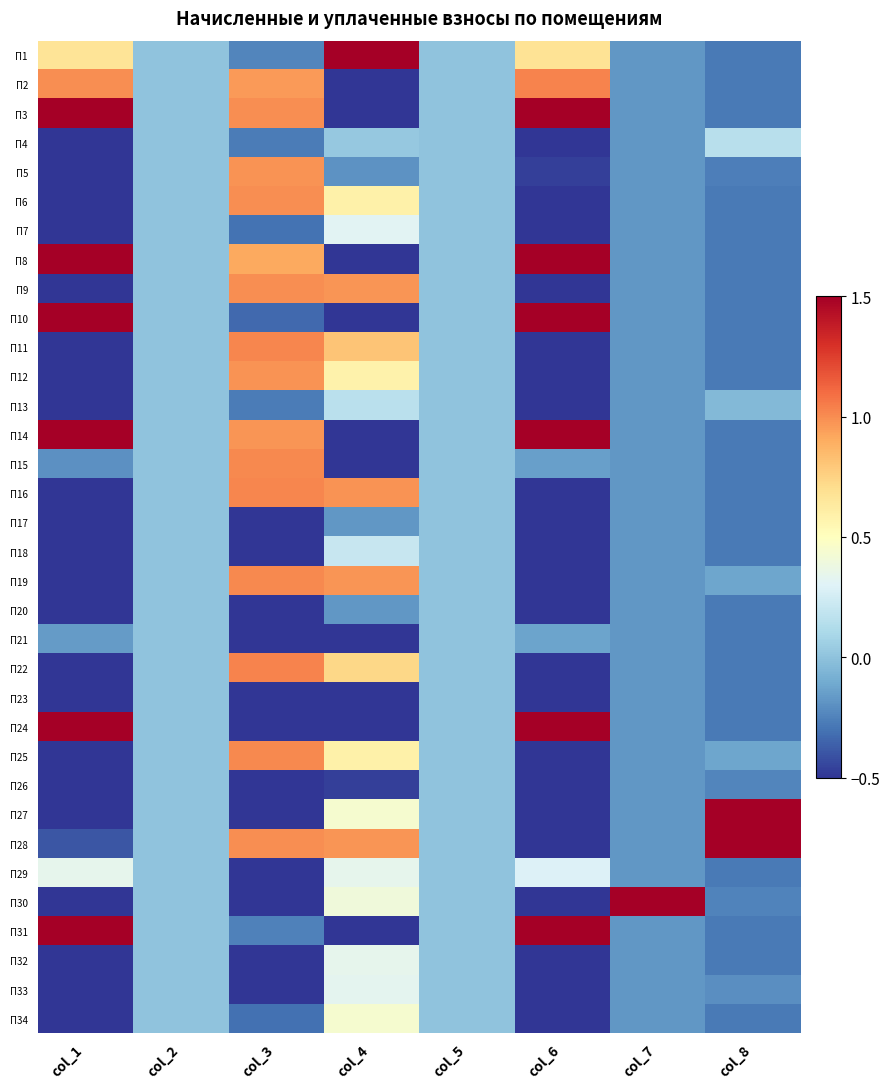

Reading left to right, extract all data points from this chart.

П1: col_1=0.7	col_2=0.0	col_3=-0.2	col_4=3.3	col_5=0.0	col_6=0.7	col_7=-0.2	col_8=-0.3
П2: col_1=1.0	col_2=0.0	col_3=1.0	col_4=-1.3	col_5=0.0	col_6=1.0	col_7=-0.2	col_8=-0.3
П3: col_1=2.5	col_2=0.0	col_3=1.0	col_4=-1.3	col_5=0.0	col_6=2.5	col_7=-0.2	col_8=-0.3
П4: col_1=-0.6	col_2=0.0	col_3=-0.3	col_4=0.0	col_5=0.0	col_6=-0.6	col_7=-0.2	col_8=0.2
П5: col_1=-0.5	col_2=0.0	col_3=1.0	col_4=-0.2	col_5=0.0	col_6=-0.5	col_7=-0.2	col_8=-0.3
П6: col_1=-0.6	col_2=0.0	col_3=1.0	col_4=0.6	col_5=0.0	col_6=-0.6	col_7=-0.2	col_8=-0.3
П7: col_1=-0.6	col_2=0.0	col_3=-0.3	col_4=0.3	col_5=0.0	col_6=-0.6	col_7=-0.2	col_8=-0.3
П8: col_1=1.6	col_2=0.0	col_3=0.9	col_4=-1.3	col_5=0.0	col_6=1.6	col_7=-0.2	col_8=-0.3
П9: col_1=-0.6	col_2=0.0	col_3=1.0	col_4=1.0	col_5=0.0	col_6=-0.6	col_7=-0.2	col_8=-0.3
П10: col_1=1.8	col_2=0.0	col_3=-0.3	col_4=-1.3	col_5=0.0	col_6=1.8	col_7=-0.2	col_8=-0.3
П11: col_1=-0.6	col_2=0.0	col_3=1.0	col_4=0.8	col_5=0.0	col_6=-0.6	col_7=-0.2	col_8=-0.3
П12: col_1=-0.6	col_2=0.0	col_3=1.0	col_4=0.6	col_5=0.0	col_6=-0.6	col_7=-0.2	col_8=-0.3
П13: col_1=-0.6	col_2=0.0	col_3=-0.3	col_4=0.2	col_5=0.0	col_6=-0.6	col_7=-0.2	col_8=-0.0
П14: col_1=2.5	col_2=0.0	col_3=1.0	col_4=-1.3	col_5=0.0	col_6=2.5	col_7=-0.2	col_8=-0.3
П15: col_1=-0.2	col_2=0.0	col_3=1.0	col_4=-1.3	col_5=0.0	col_6=-0.1	col_7=-0.2	col_8=-0.3
П16: col_1=-0.6	col_2=0.0	col_3=1.0	col_4=1.0	col_5=0.0	col_6=-0.6	col_7=-0.2	col_8=-0.3
П17: col_1=-0.6	col_2=0.0	col_3=-1.8	col_4=-0.2	col_5=0.0	col_6=-0.6	col_7=-0.2	col_8=-0.3
П18: col_1=-0.6	col_2=0.0	col_3=-0.5	col_4=0.2	col_5=0.0	col_6=-0.6	col_7=-0.2	col_8=-0.3
П19: col_1=-0.6	col_2=0.0	col_3=1.0	col_4=1.0	col_5=0.0	col_6=-0.6	col_7=-0.2	col_8=-0.1
П20: col_1=-0.6	col_2=0.0	col_3=-1.8	col_4=-0.2	col_5=0.0	col_6=-0.6	col_7=-0.2	col_8=-0.3
П21: col_1=-0.2	col_2=0.0	col_3=-0.5	col_4=-1.3	col_5=0.0	col_6=-0.1	col_7=-0.2	col_8=-0.3
П22: col_1=-0.6	col_2=0.0	col_3=1.0	col_4=0.7	col_5=0.0	col_6=-0.6	col_7=-0.2	col_8=-0.3
П23: col_1=-0.6	col_2=0.0	col_3=-1.8	col_4=-0.5	col_5=0.0	col_6=-0.6	col_7=-0.2	col_8=-0.3
П24: col_1=1.7	col_2=0.0	col_3=-0.5	col_4=-1.3	col_5=0.0	col_6=1.7	col_7=-0.2	col_8=-0.3
П25: col_1=-0.6	col_2=0.0	col_3=1.0	col_4=0.6	col_5=0.0	col_6=-0.6	col_7=-0.2	col_8=-0.1
П26: col_1=-0.6	col_2=0.0	col_3=-1.8	col_4=-0.5	col_5=0.0	col_6=-0.6	col_7=-0.2	col_8=-0.2
П27: col_1=-0.6	col_2=0.0	col_3=-0.5	col_4=0.4	col_5=0.0	col_6=-0.6	col_7=-0.2	col_8=2.9
П28: col_1=-0.4	col_2=0.0	col_3=1.0	col_4=1.0	col_5=0.0	col_6=-0.6	col_7=-0.2	col_8=4.8
П29: col_1=0.3	col_2=0.0	col_3=-1.8	col_4=0.3	col_5=0.0	col_6=0.3	col_7=-0.2	col_8=-0.3
П30: col_1=-0.6	col_2=0.0	col_3=-0.6	col_4=0.4	col_5=0.0	col_6=-0.6	col_7=5.7	col_8=-0.2
П31: col_1=1.8	col_2=0.0	col_3=-0.3	col_4=-1.3	col_5=0.0	col_6=1.8	col_7=-0.2	col_8=-0.3
П32: col_1=-0.6	col_2=0.0	col_3=-0.6	col_4=0.3	col_5=0.0	col_6=-0.6	col_7=-0.2	col_8=-0.3
П33: col_1=-0.6	col_2=0.0	col_3=-0.6	col_4=0.3	col_5=0.0	col_6=-0.6	col_7=-0.2	col_8=-0.2
П34: col_1=-0.6	col_2=0.0	col_3=-0.3	col_4=0.4	col_5=0.0	col_6=-0.6	col_7=-0.2	col_8=-0.3